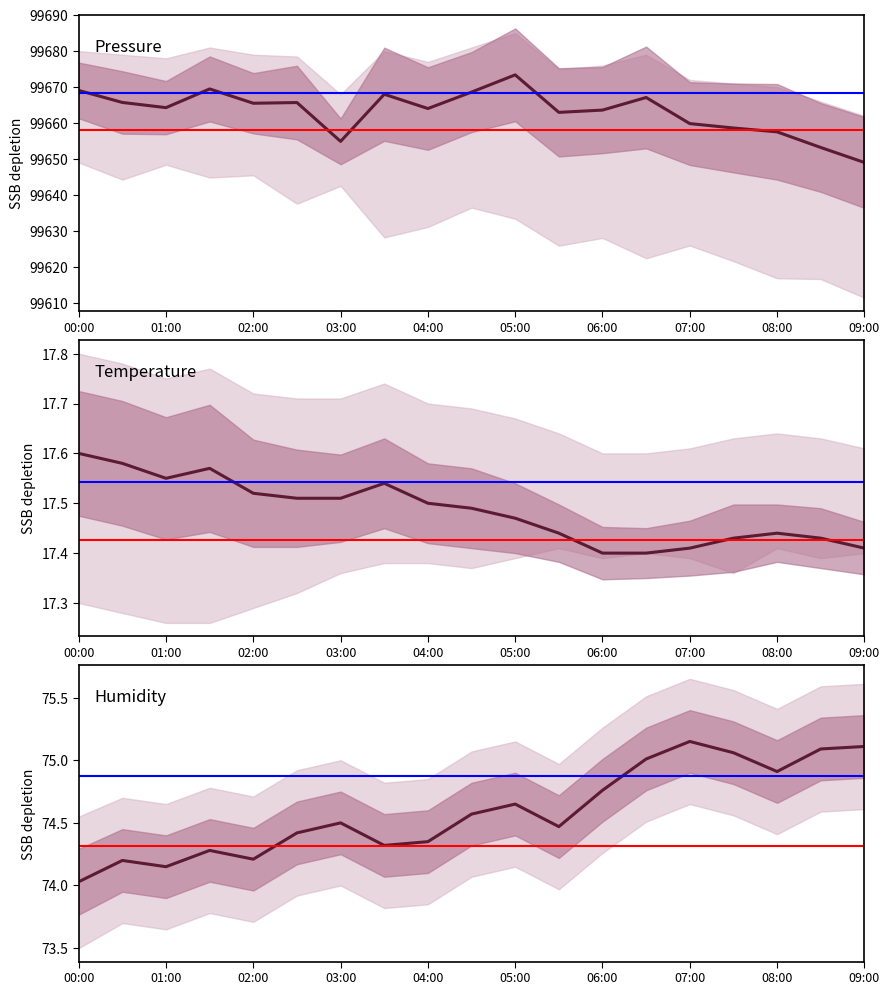

Which series has the widest spread of values?

Pressure